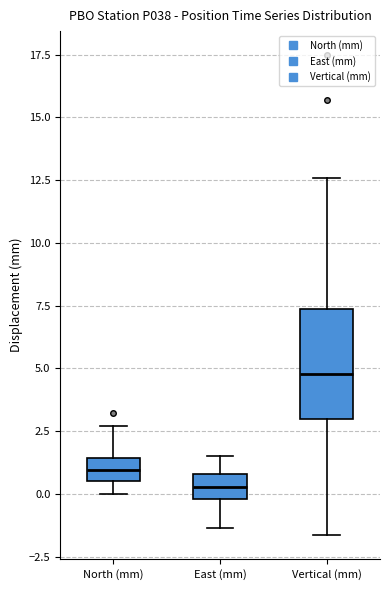

Reading left to right, transcribe this box plot: for each box, give where its median line is, the range the box spans, and where its two whiskers end, as read against the y-axis. The values are not printed on the chart, so give them approximately, as read against the axis.

North (mm): median 1.0, box 0.5 to 1.5, whiskers 0.0 to 2.5
East (mm): median 0.5, box 0.0 to 1.0, whiskers -1.5 to 1.5
Vertical (mm): median 5.0, box 3.0 to 7.5, whiskers -1.5 to 12.5